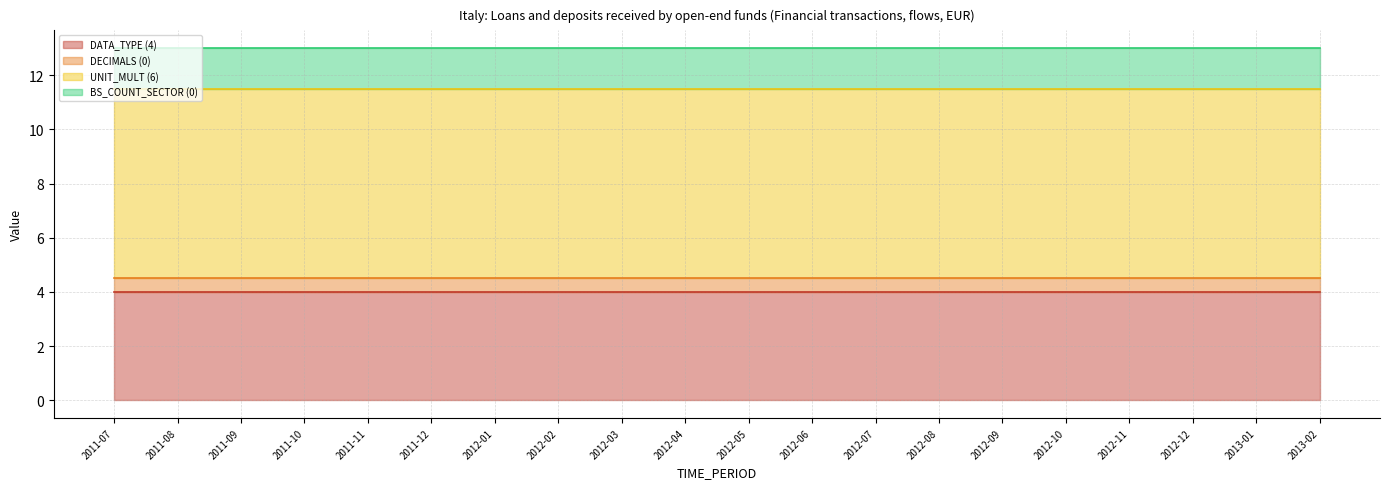

Reading right to left, extract all data points from this chart.

DATA_TYPE (4) (line): 2013-02=4.0	2013-01=4.0	2012-12=4.0	2012-11=4.0	2012-10=4.0	2012-09=4.0	2012-08=4.0	2012-07=4.0	2012-06=4.0	2012-05=4.0	2012-04=4.0	2012-03=4.0	2012-02=4.0	2012-01=4.0	2011-12=4.0	2011-11=4.0	2011-10=4.0	2011-09=4.0	2011-08=4.0	2011-07=4.0
DECIMALS (0) (line): 2013-02=4.5	2013-01=4.5	2012-12=4.5	2012-11=4.5	2012-10=4.5	2012-09=4.5	2012-08=4.5	2012-07=4.5	2012-06=4.5	2012-05=4.5	2012-04=4.5	2012-03=4.5	2012-02=4.5	2012-01=4.5	2011-12=4.5	2011-11=4.5	2011-10=4.5	2011-09=4.5	2011-08=4.5	2011-07=4.5
UNIT_MULT (6) (line): 2013-02=11.5	2013-01=11.5	2012-12=11.5	2012-11=11.5	2012-10=11.5	2012-09=11.5	2012-08=11.5	2012-07=11.5	2012-06=11.5	2012-05=11.5	2012-04=11.5	2012-03=11.5	2012-02=11.5	2012-01=11.5	2011-12=11.5	2011-11=11.5	2011-10=11.5	2011-09=11.5	2011-08=11.5	2011-07=11.5
BS_COUNT_SECTOR (0) (line): 2013-02=13.0	2013-01=13.0	2012-12=13.0	2012-11=13.0	2012-10=13.0	2012-09=13.0	2012-08=13.0	2012-07=13.0	2012-06=13.0	2012-05=13.0	2012-04=13.0	2012-03=13.0	2012-02=13.0	2012-01=13.0	2011-12=13.0	2011-11=13.0	2011-10=13.0	2011-09=13.0	2011-08=13.0	2011-07=13.0